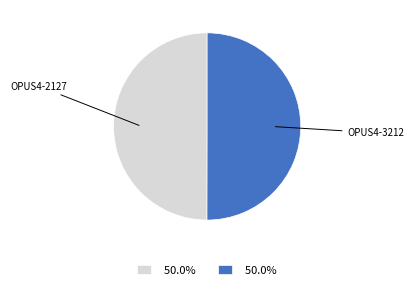

How many segments does this pie chart have?

2